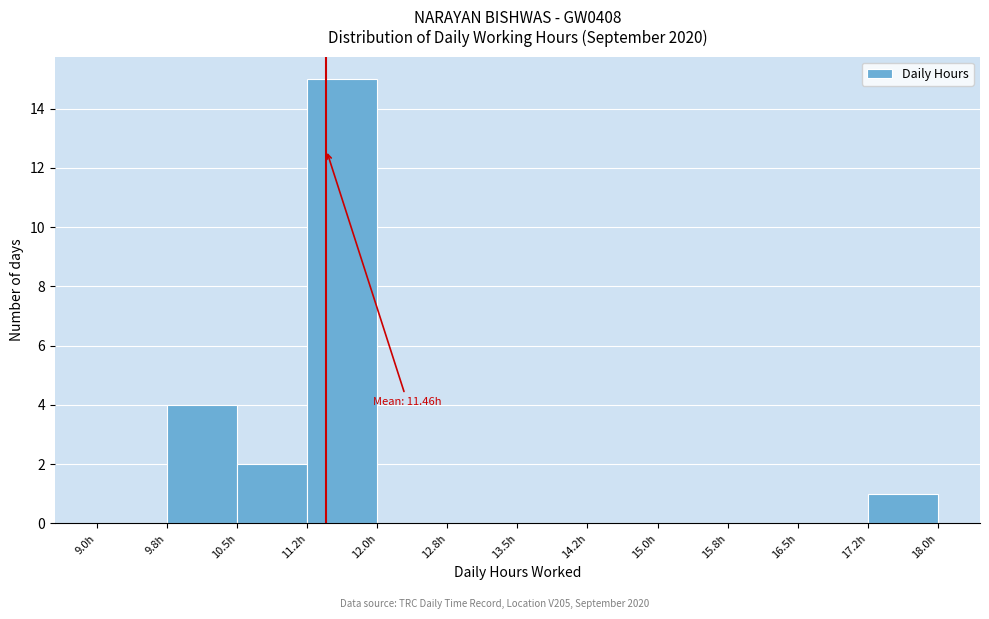

Over which range of the x-axis is the bar tallest?

11.25 to 12.00